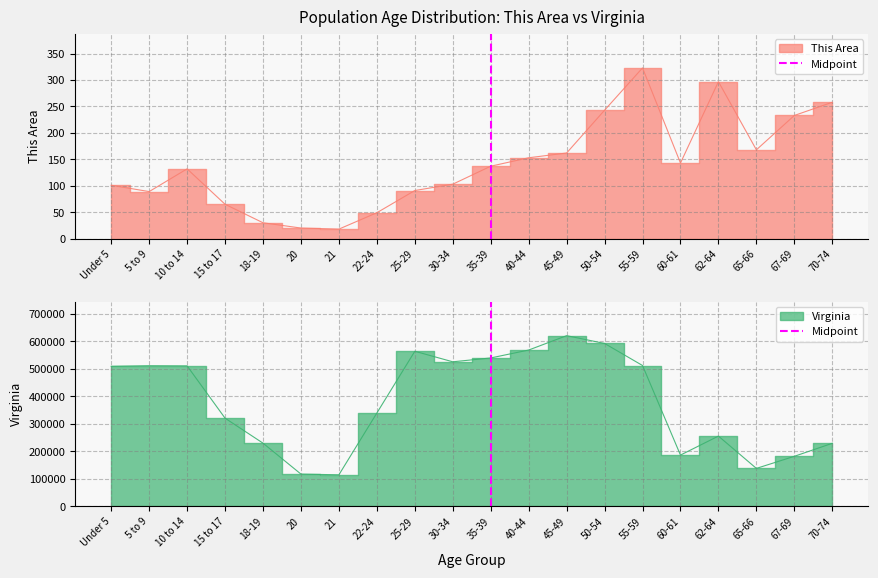

Is it true that the value at 35-39 is 2?

False